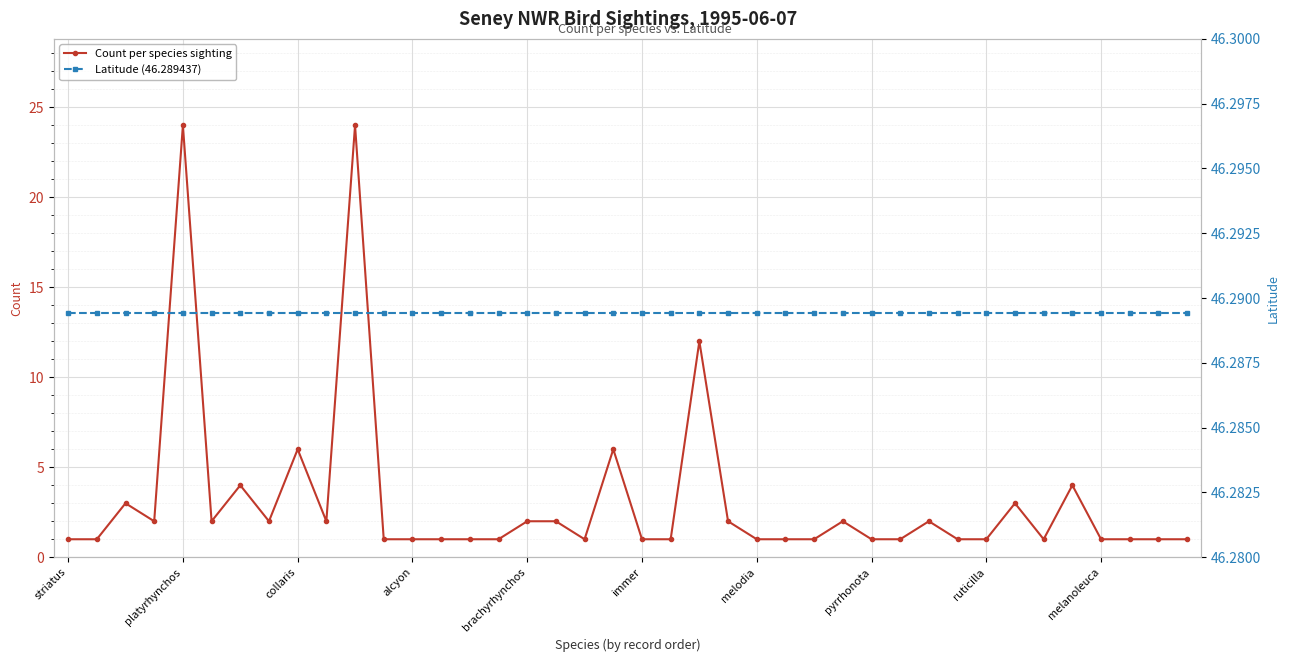

What is the maximum value for Count per species sighting?

24